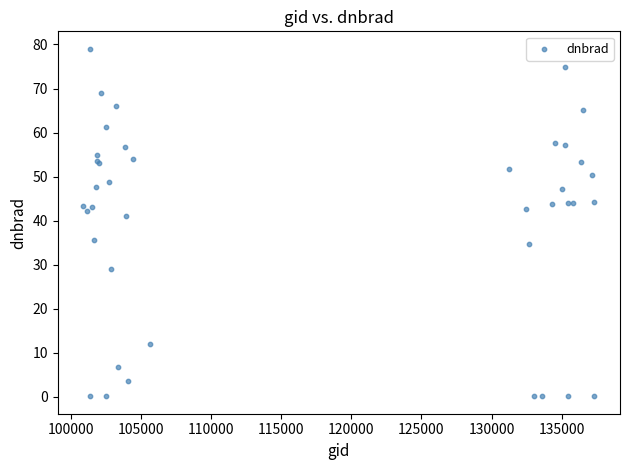

What Y value in the scatter plot is closest to 39?

41.0